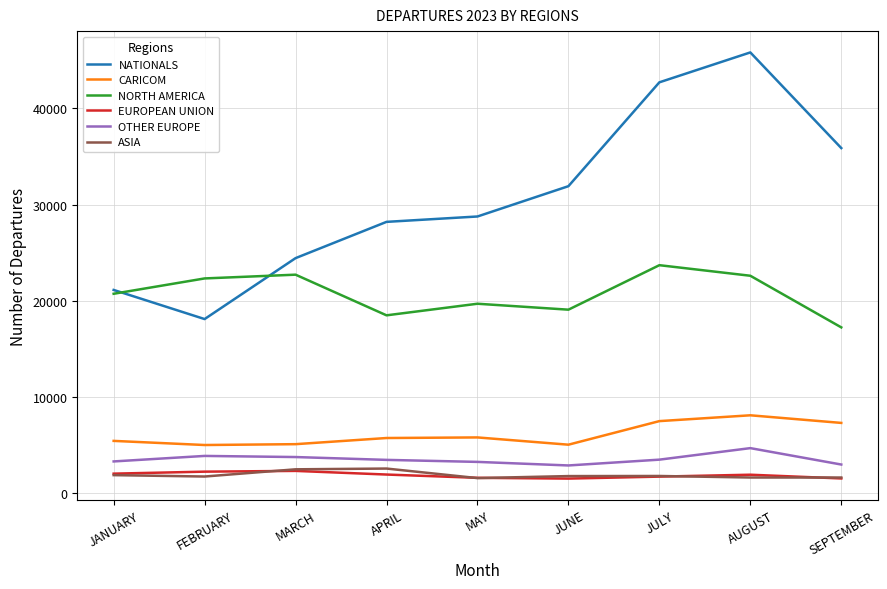

True or false: EUROPEAN UNION has a value of 1662 at JULY.

True